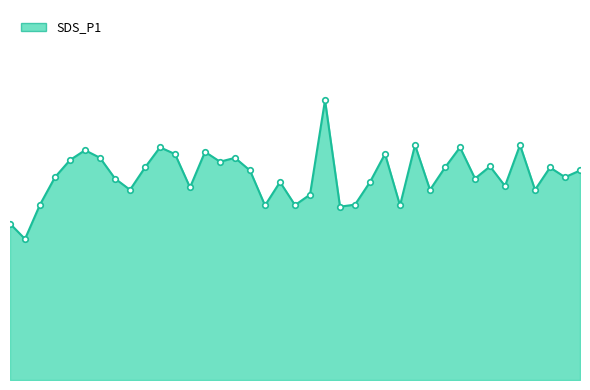

What is the average value?

24.9